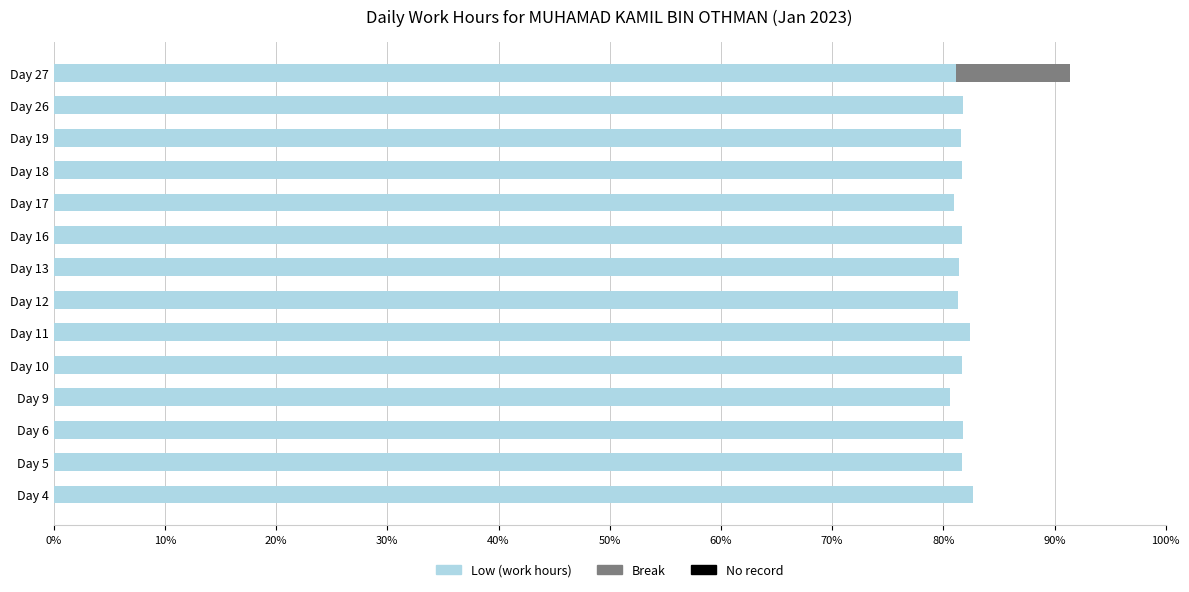

What value does the Low (work hours) series have at Day 19?

81.6